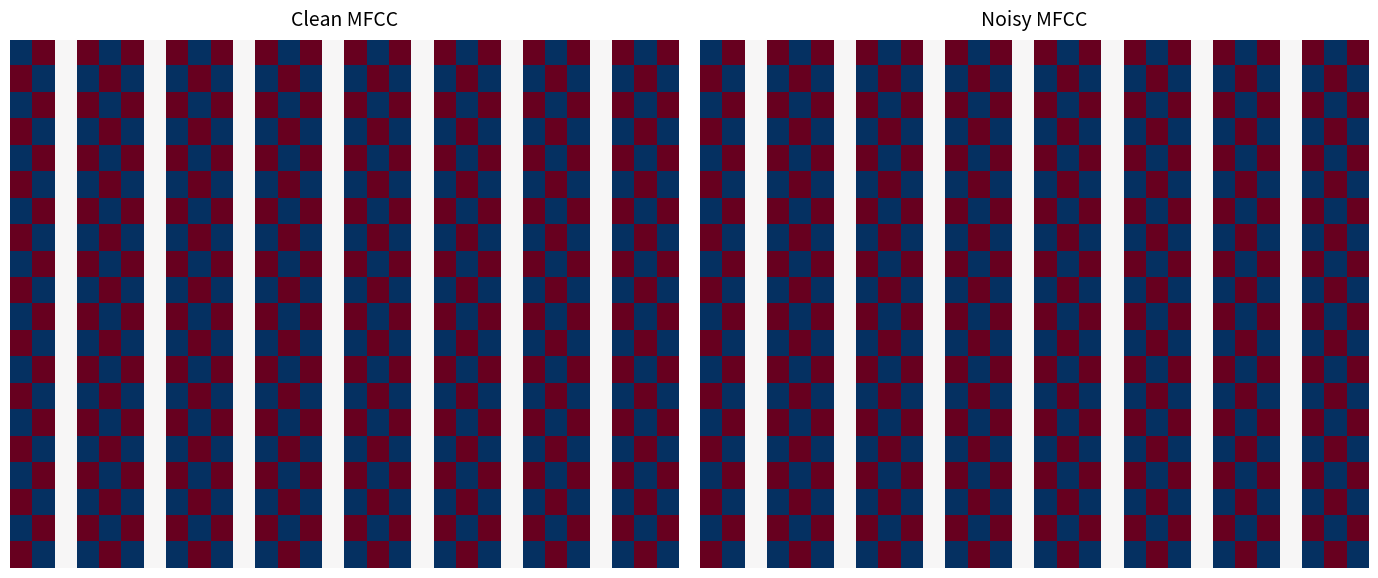

Between 1 and 4, which is larger?

1